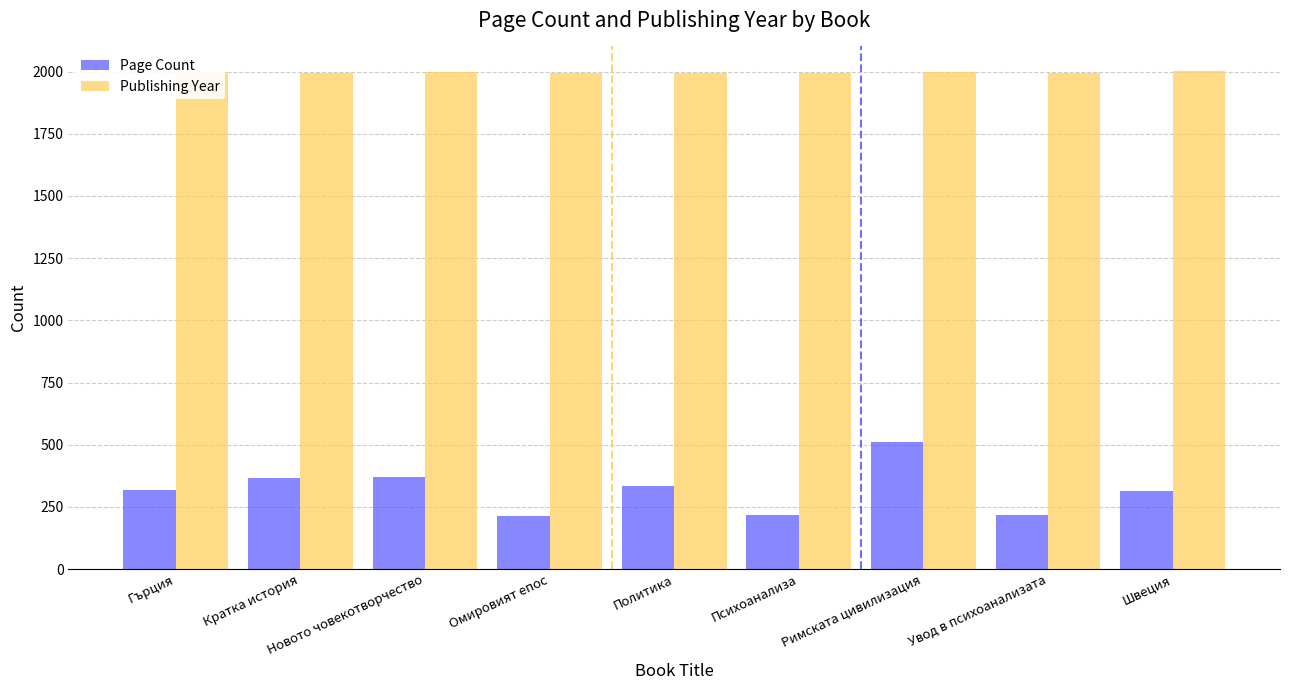

What is the maximum value for Publishing Year?

2001